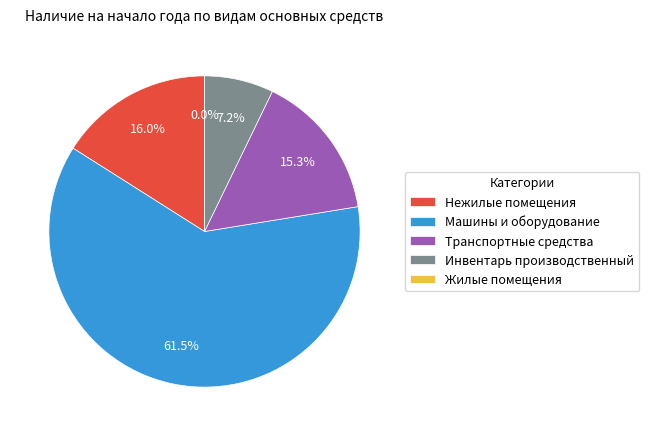

To the nearest percent, what portion does Инвентарь производственный represent?

7%